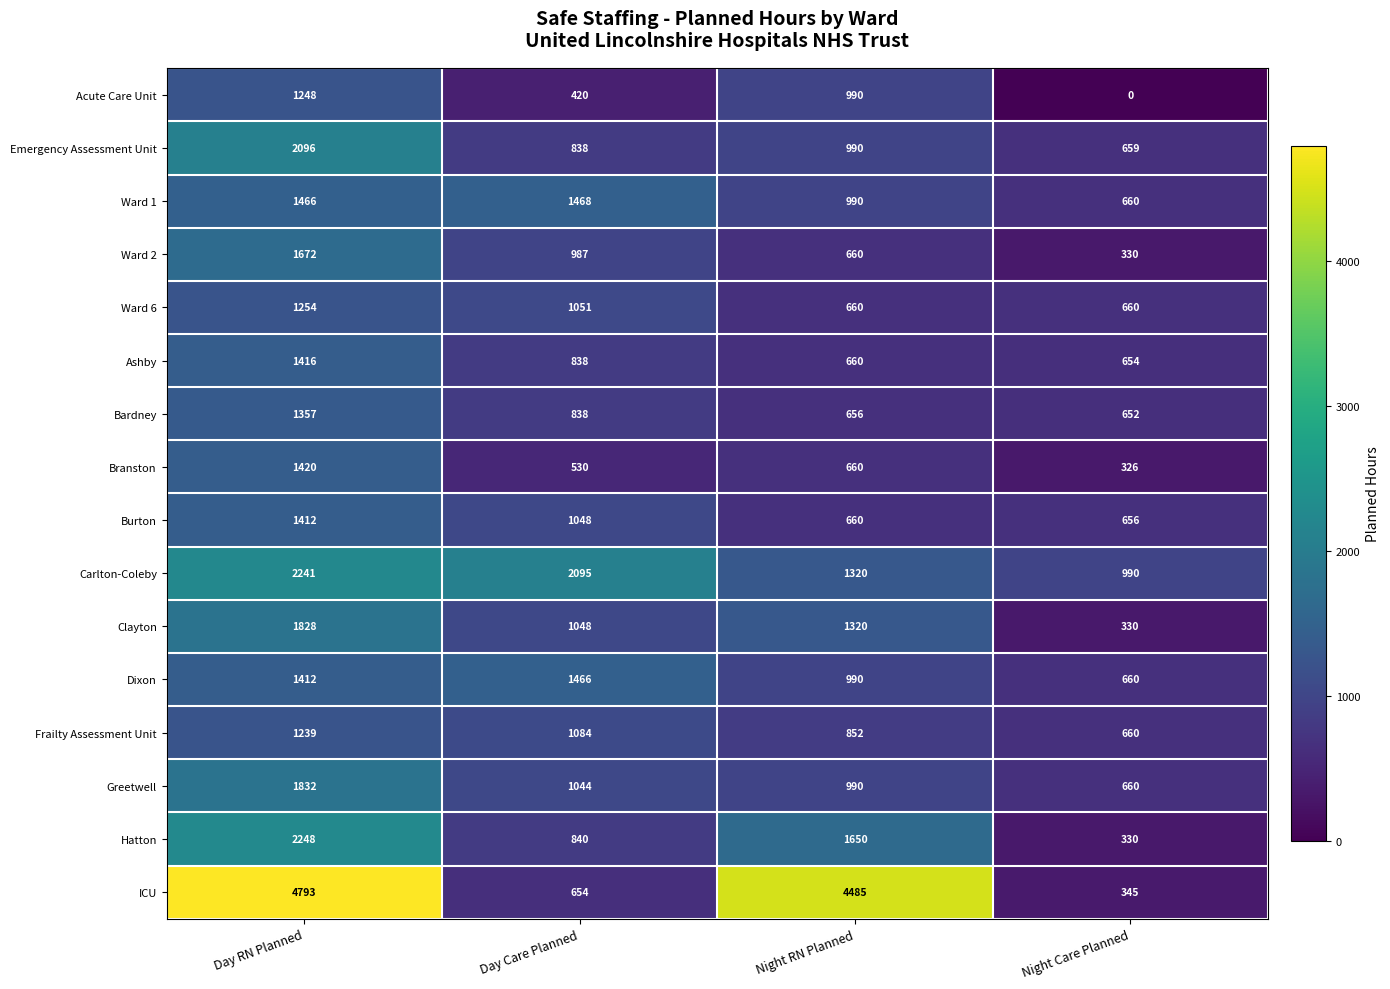

Which label corresponds to the largest value in the chart?

Day RN Planned